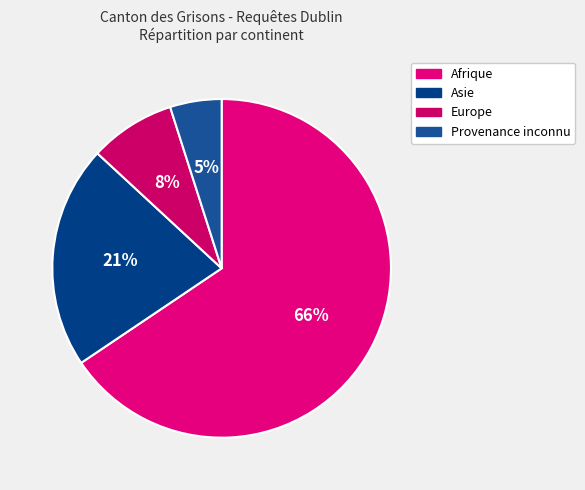

To the nearest percent, what is the average slice percentage?

25%